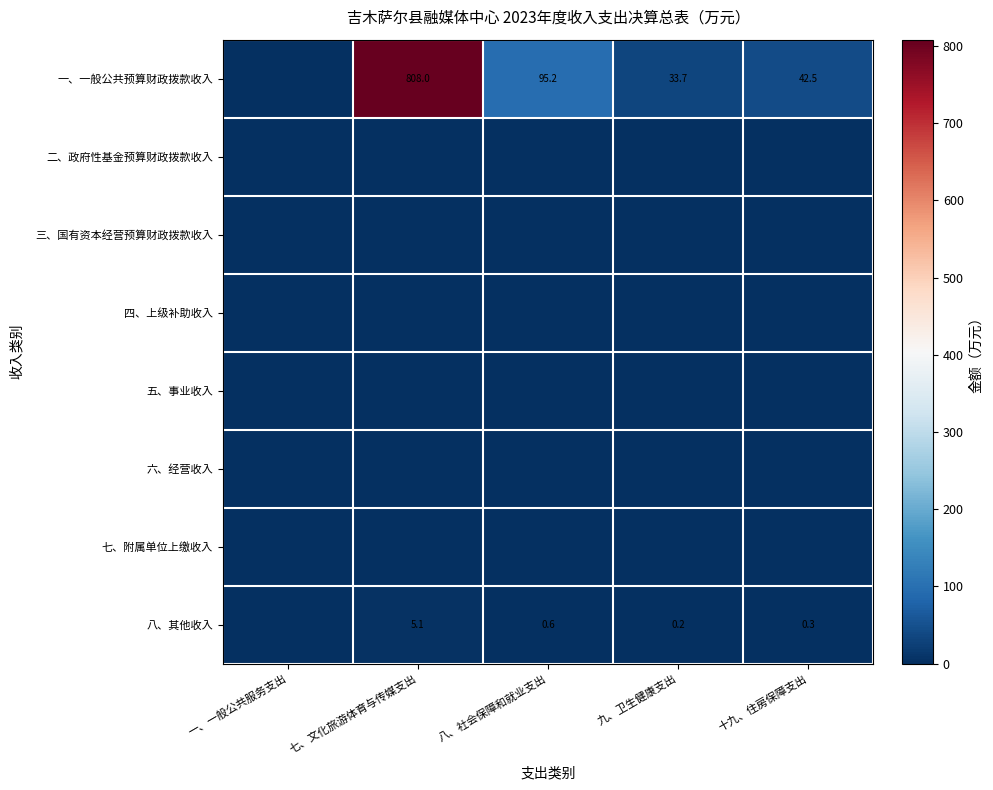

The value of 八、其他收入 at 七、文化旅游体育与传媒支出 is 8.0. True or false?

False